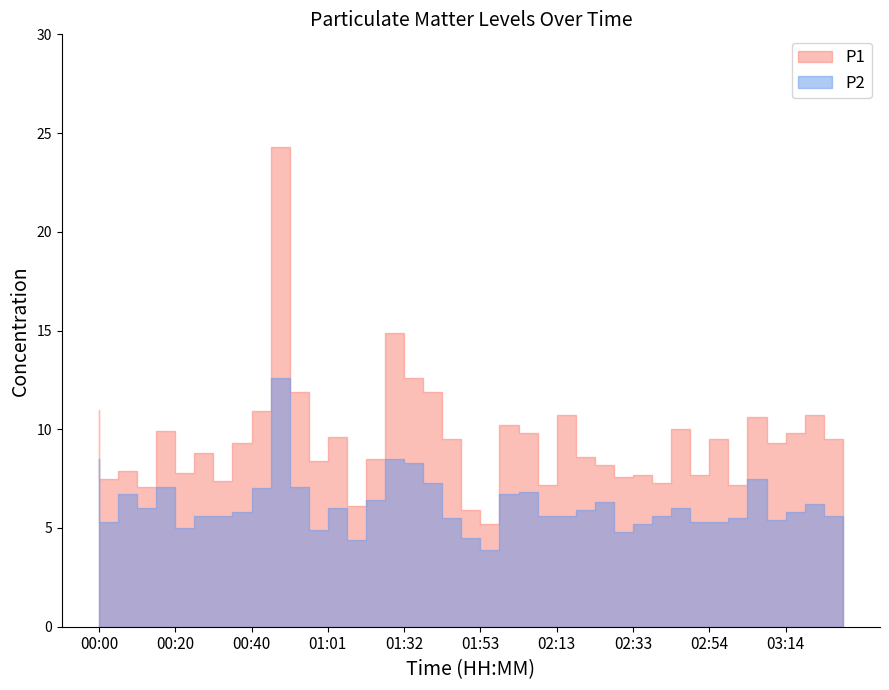

Read the P2 value at 01:01.

4.9